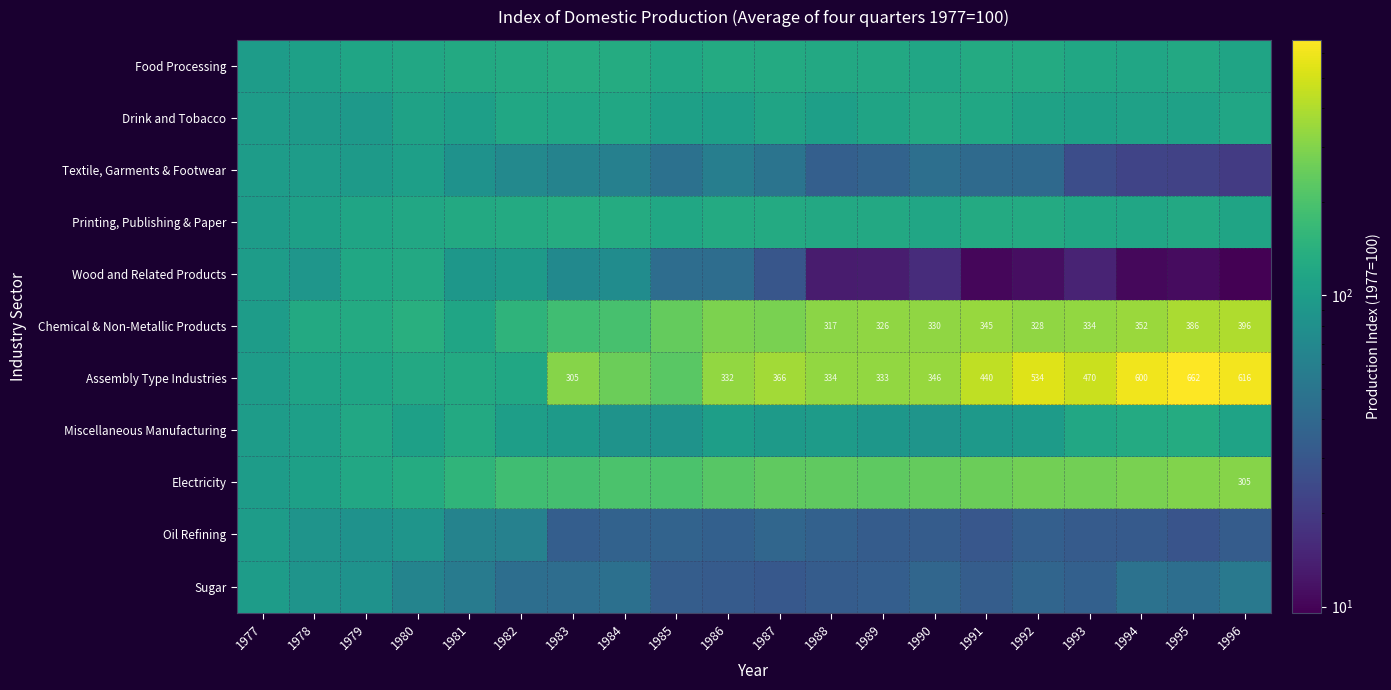

Is it true that Wood and Related Products equals 44.7 at 1980?

False